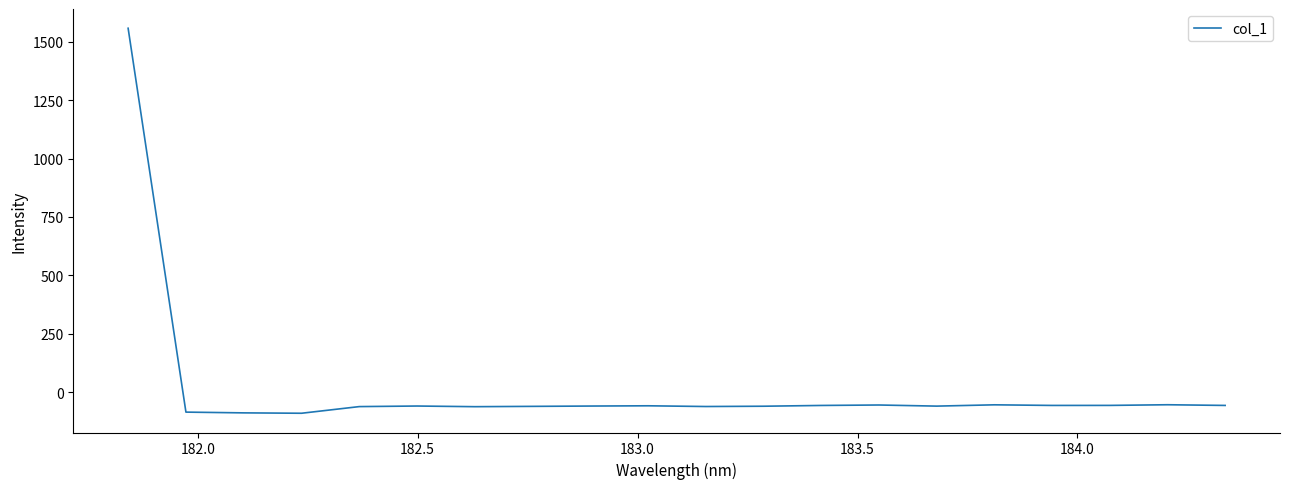

What is the maximum value shown in the chart?

1557.8